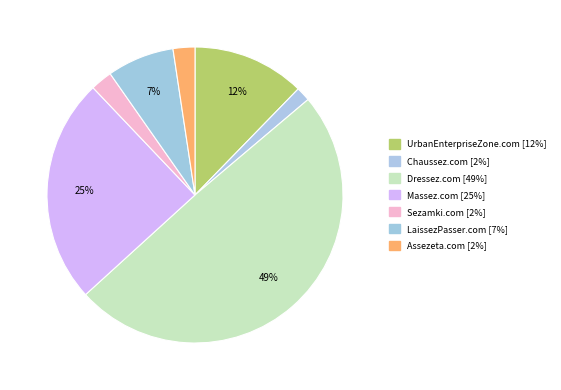

To the nearest percent, what percentage of the pie is Massez.com?

25%